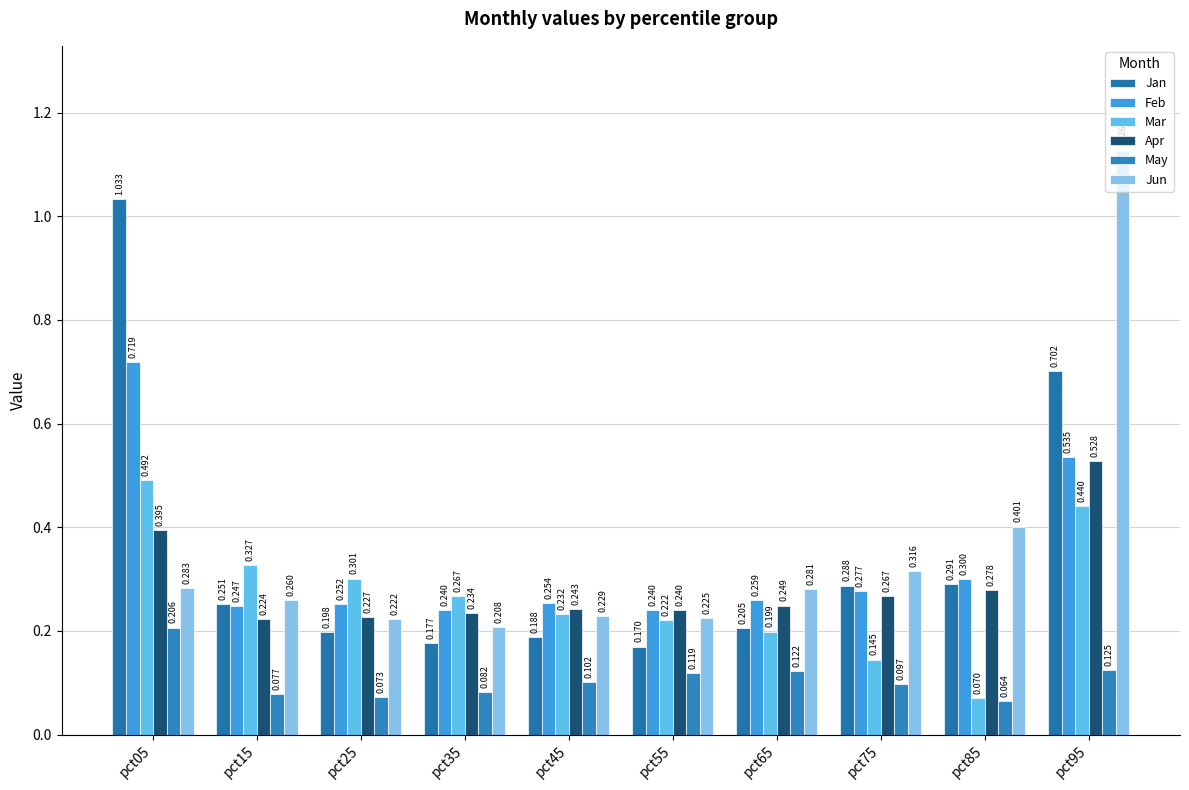

Does the chart contain any negative values?

No